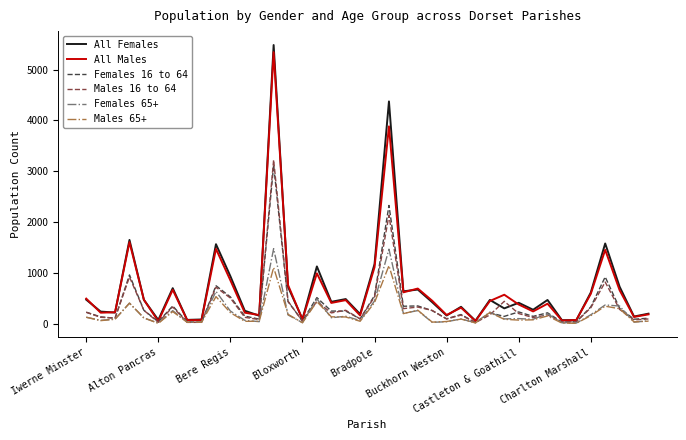

Which series has the largest range (max minus min)?

All Females